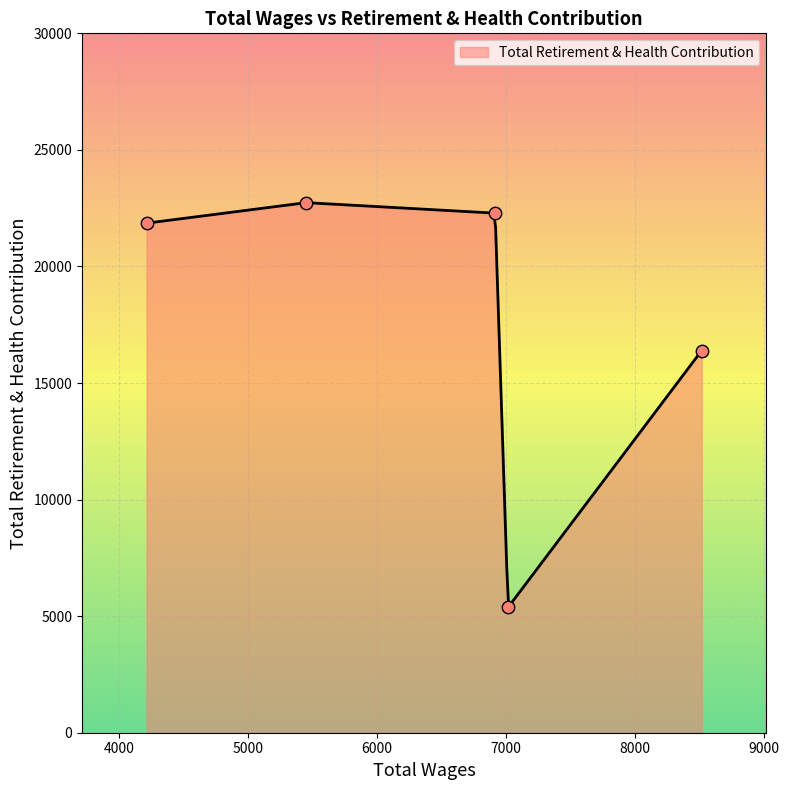

Which has a higher value, 5450.0 or 6915.0?

5450.0